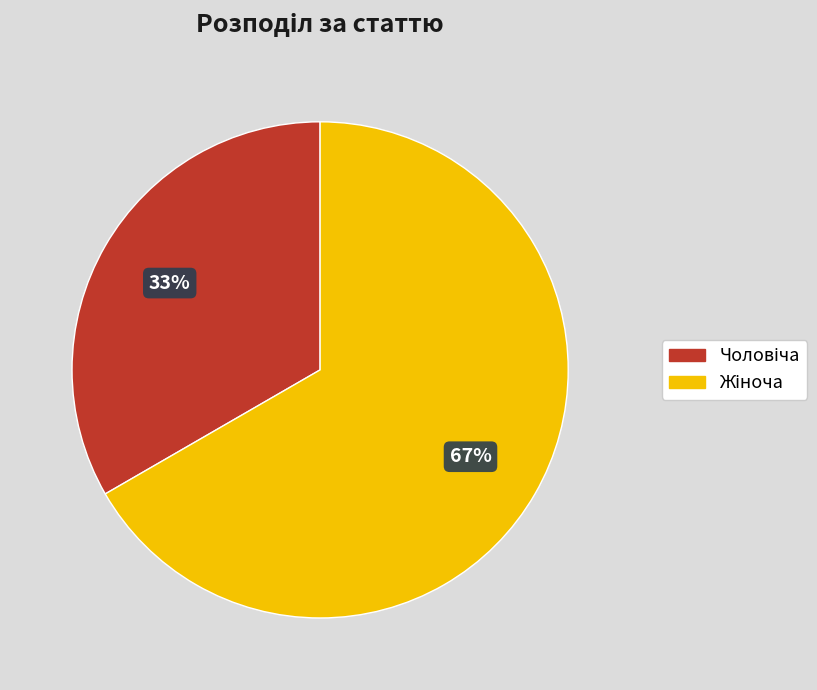

To the nearest percent, what is the average slice percentage?

50%